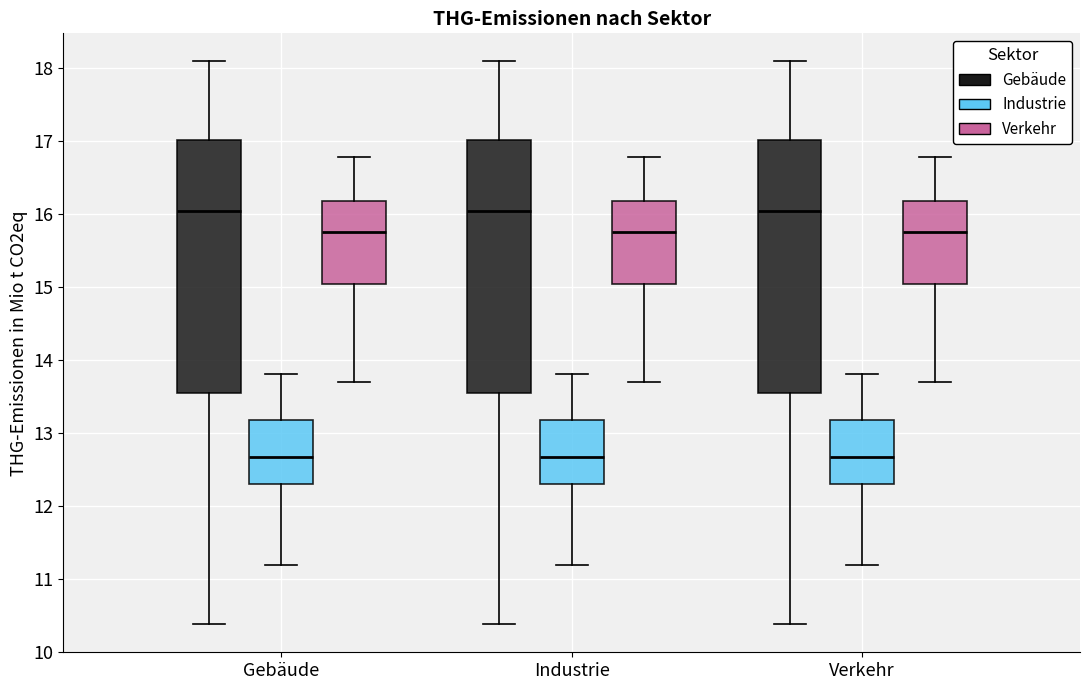

Reading left to right, transcribe this box plot: for each box, give where its median line is, the range the box spans, and where its two whiskers end, as read against the y-axis. The values are not printed on the chart, so give them approximately, as read against the axis.

Gebäude (Gebäude): median 16.0, box 13.5 to 17.0, whiskers 10.4 to 18.1
Gebäude (Industrie): median 12.7, box 12.3 to 13.2, whiskers 11.2 to 13.8
Gebäude (Verkehr): median 15.8, box 15.0 to 16.2, whiskers 13.7 to 16.8
Industrie (Gebäude): median 16.0, box 13.5 to 17.0, whiskers 10.4 to 18.1
Industrie (Industrie): median 12.7, box 12.3 to 13.2, whiskers 11.2 to 13.8
Industrie (Verkehr): median 15.8, box 15.0 to 16.2, whiskers 13.7 to 16.8
Verkehr (Gebäude): median 16.0, box 13.5 to 17.0, whiskers 10.4 to 18.1
Verkehr (Industrie): median 12.7, box 12.3 to 13.2, whiskers 11.2 to 13.8
Verkehr (Verkehr): median 15.8, box 15.0 to 16.2, whiskers 13.7 to 16.8